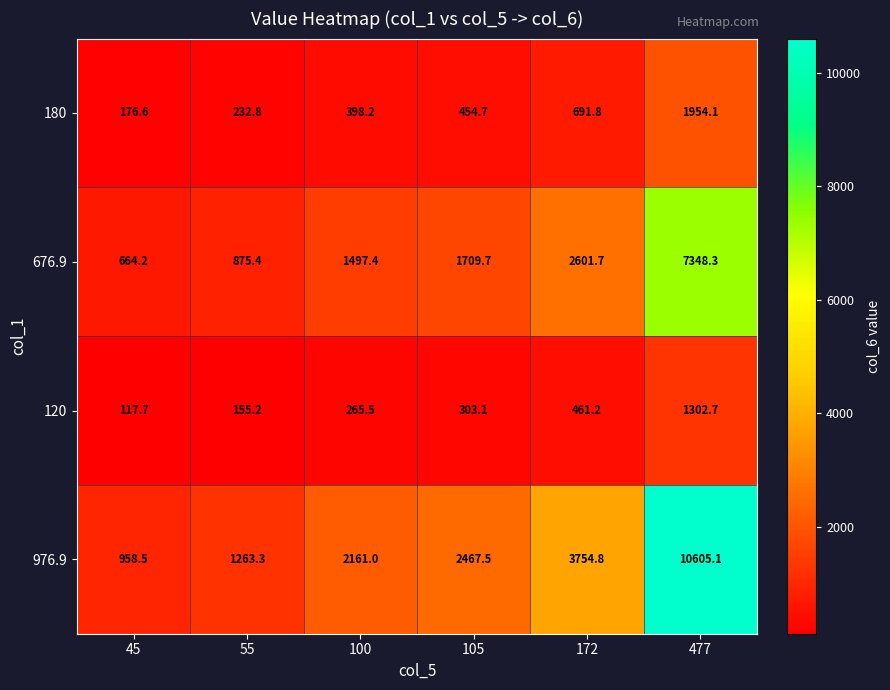

What is the difference between the maximum and minimum values in the 976.9 series?

9646.6